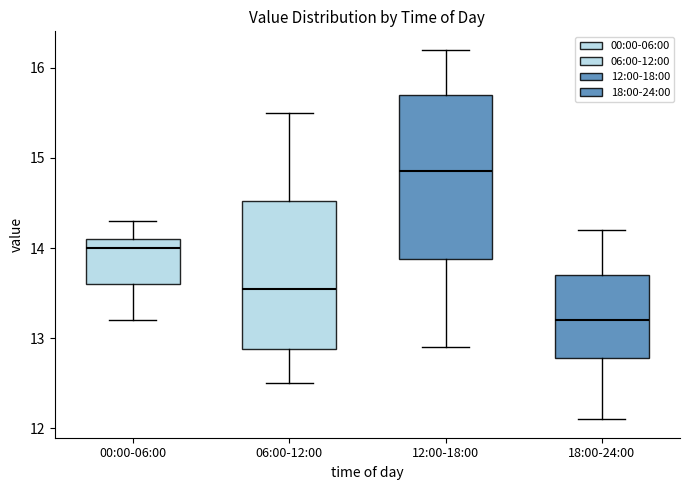

Where does the lower whisker of the box for 06:00-12:00 end on the y-axis? The values are not printed on the chart, so give them approximately, as read against the axis.

12.5